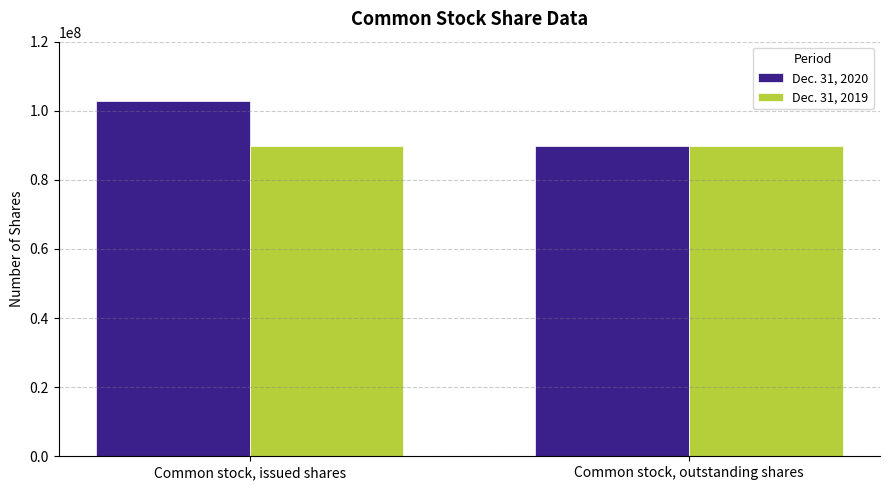

True or false: Dec. 31, 2019 has a value of 89682387 at Common stock, outstanding shares.

True